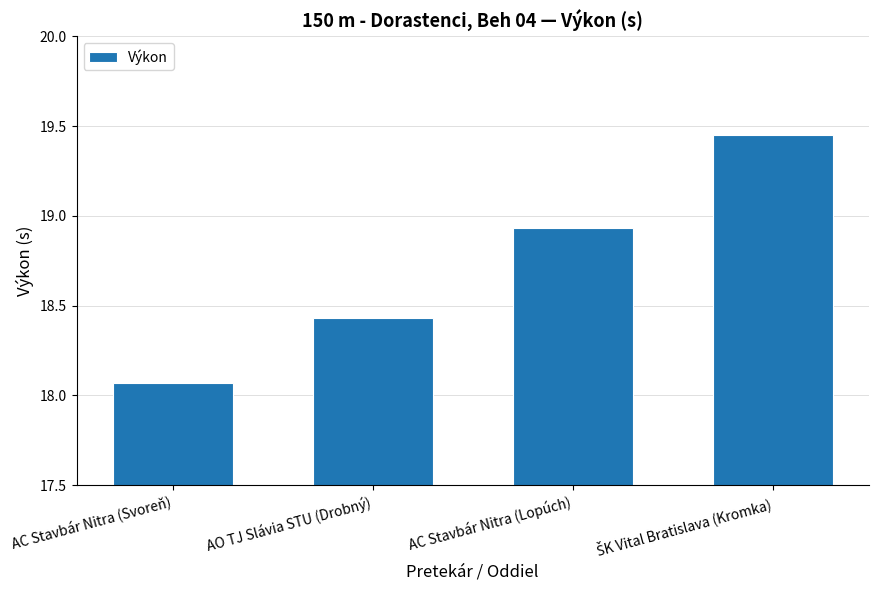

What position from the right is AC Stavbár Nitra (Lopúch)?

2